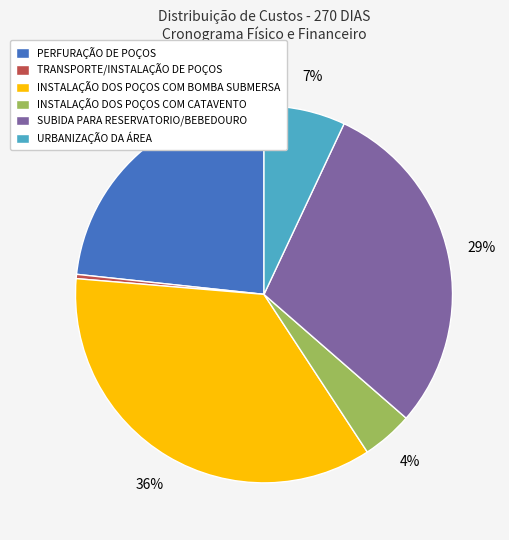

Which has a higher value, INSTALAÇÃO DOS POÇOS COM CATAVENTO or SUBIDA PARA RESERVATORIO/BEBEDOURO?

SUBIDA PARA RESERVATORIO/BEBEDOURO